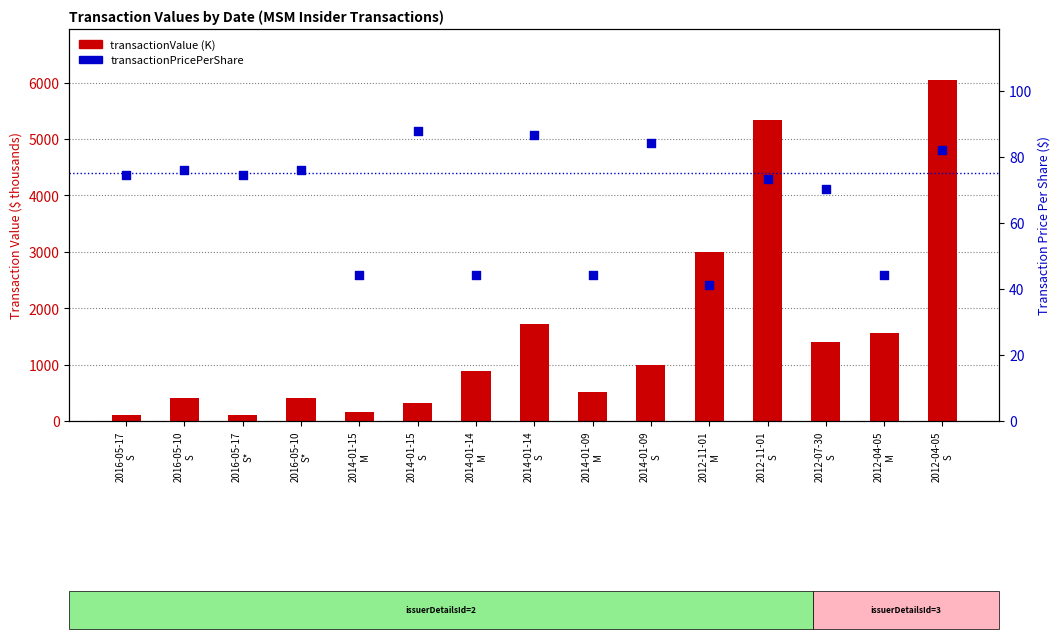

What is the total value across all series at 2014-01-09
M?

566.7